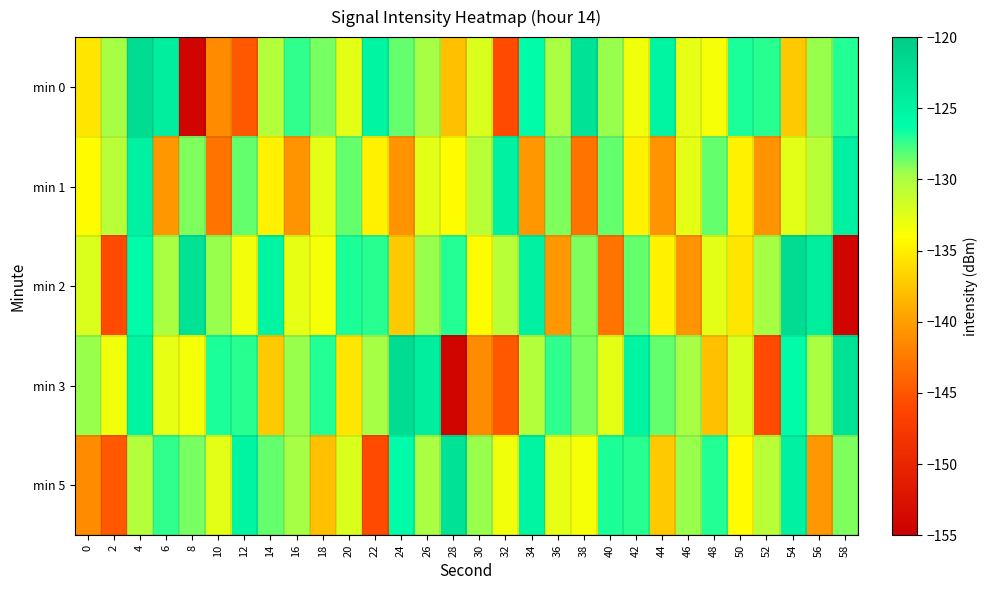

What is the spread (max minus min) of values at 38?

20.2